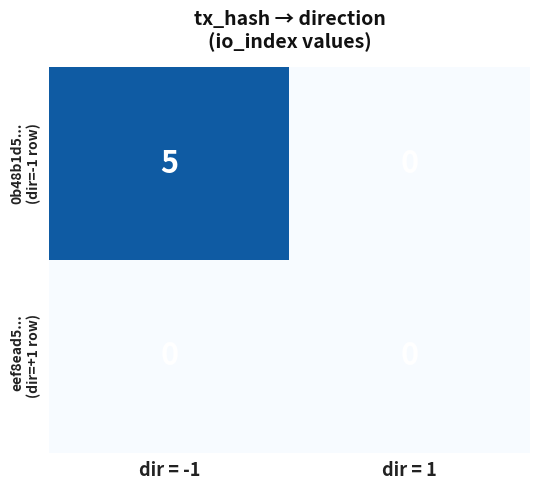

Which label corresponds to the largest value in the chart?

dir = -1